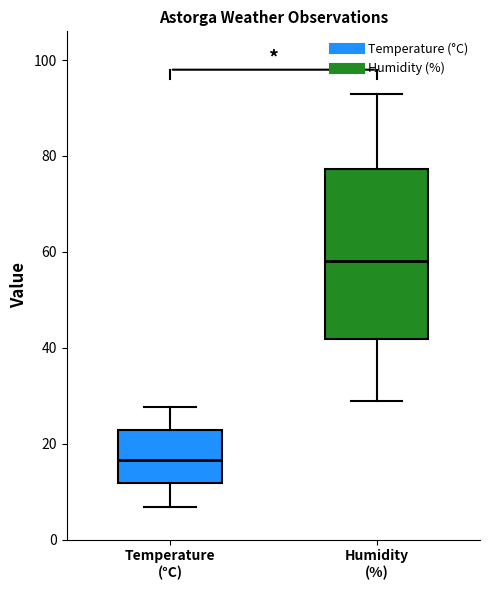

Reading left to right, transcribe this box plot: for each box, give where its median line is, the range the box spans, and where its two whiskers end, as read against the y-axis. The values are not printed on the chart, so give them approximately, as read against the axis.

Temperature (°C): median 16, box 12 to 22, whiskers 6 to 28
Humidity (%): median 58, box 42 to 78, whiskers 30 to 94